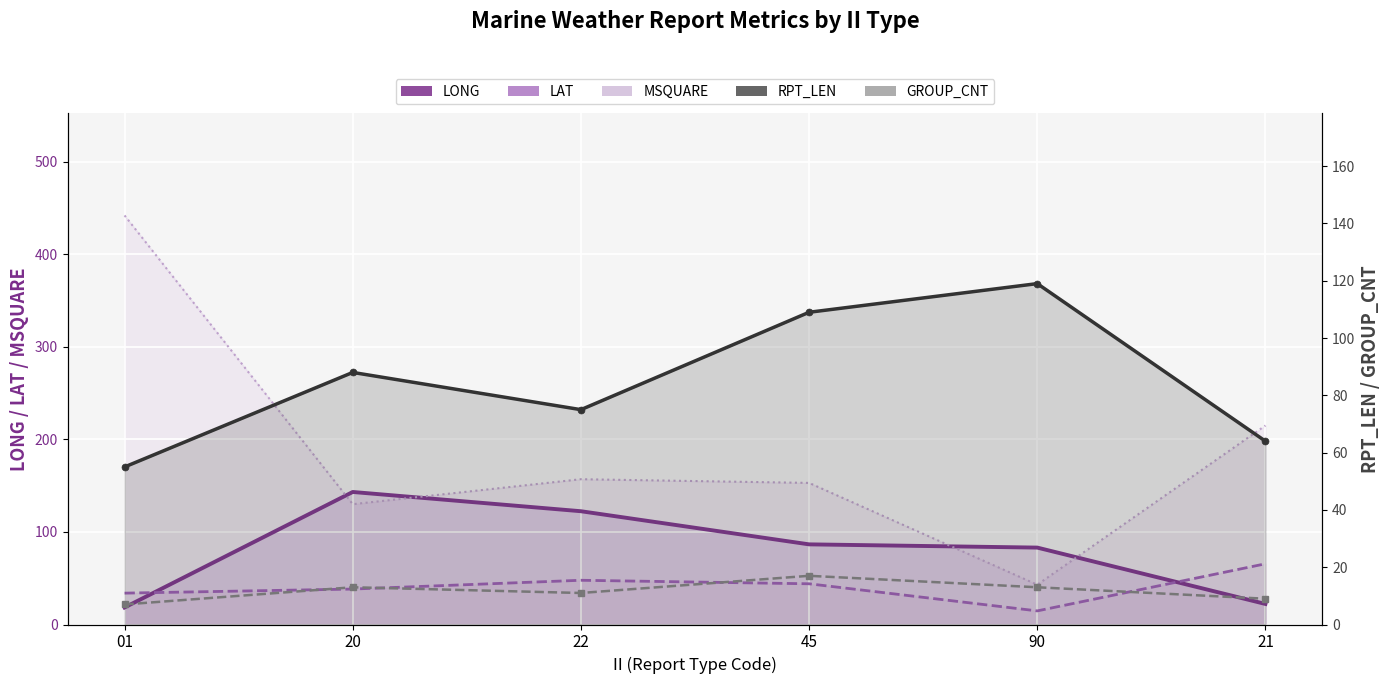

Reading left to right, list all the values displayed in this chart.

LONG: 18.4	143.2	122.4	86.6	83.1	22.2
LAT: 33.9	38.3	47.8	44.0	14.7	65.6
MSQUARE: 442.0	130.0	157.0	153.0	43.0	215.0
RPT_LEN: 55.0	88.0	75.0	109.0	119.0	64.0
GROUP_CNT: 7.0	13.0	11.0	17.0	13.0	9.0